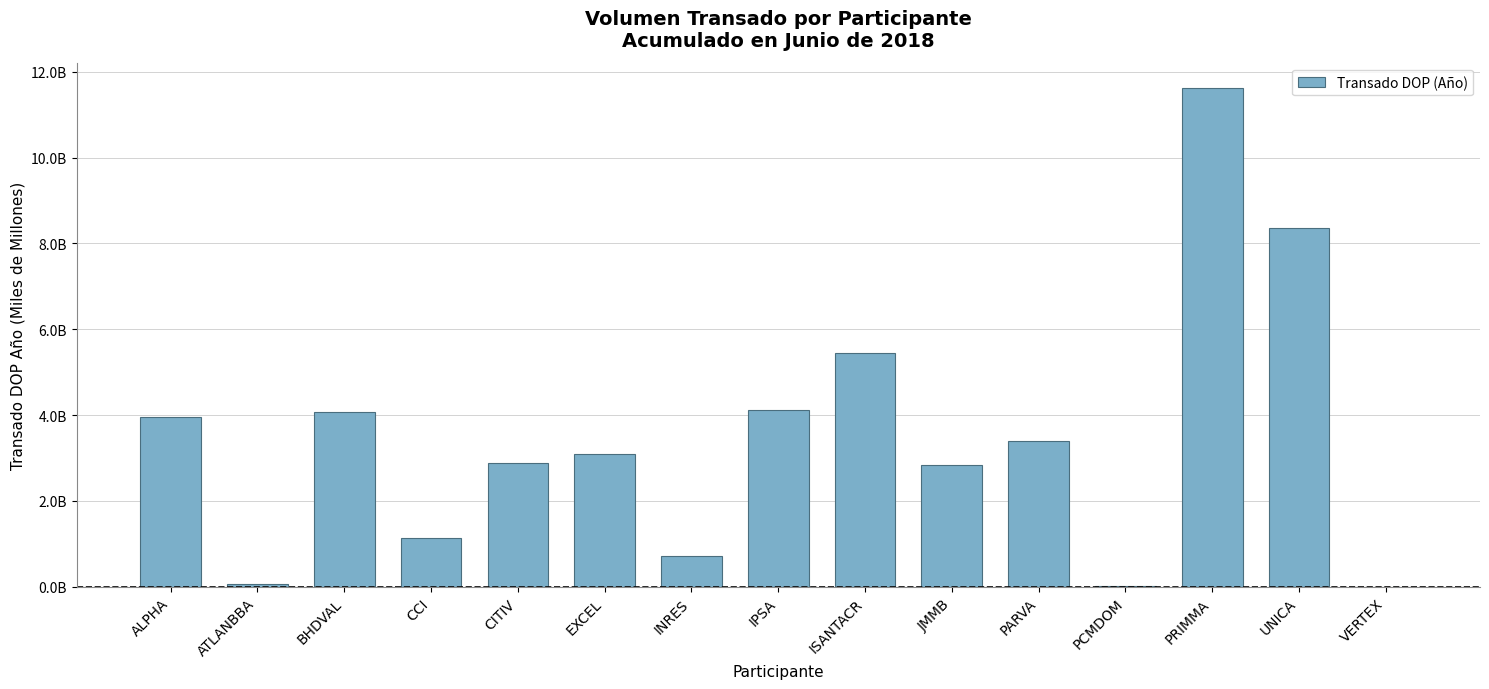

What is the label of the 14th bar from the left?

UNICA